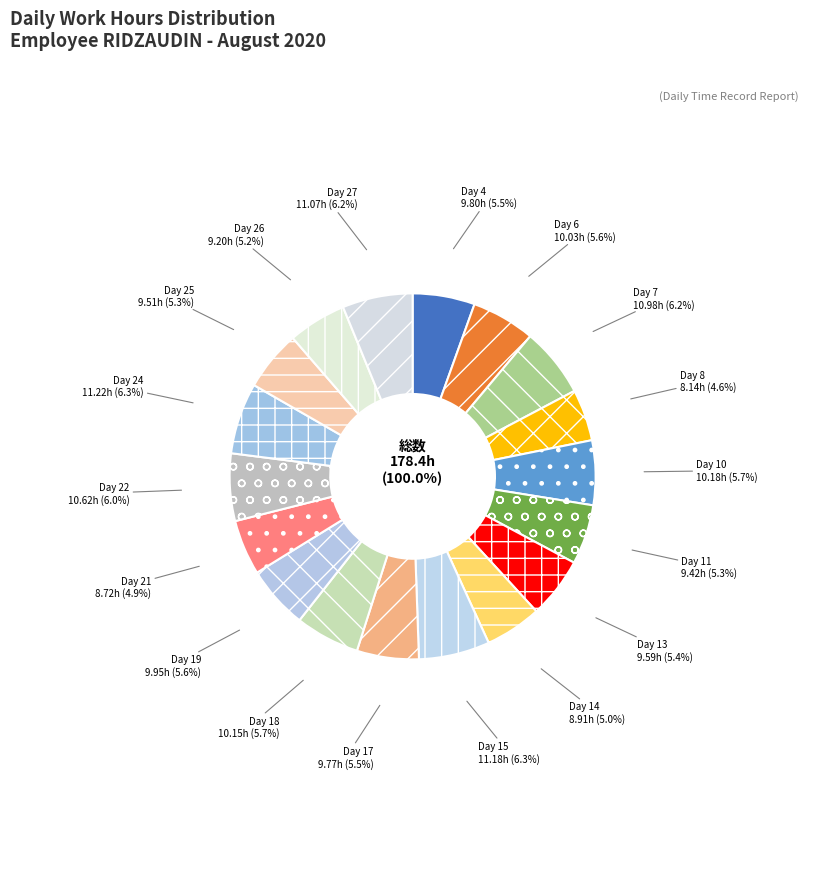

How many segments does this pie chart have?

18